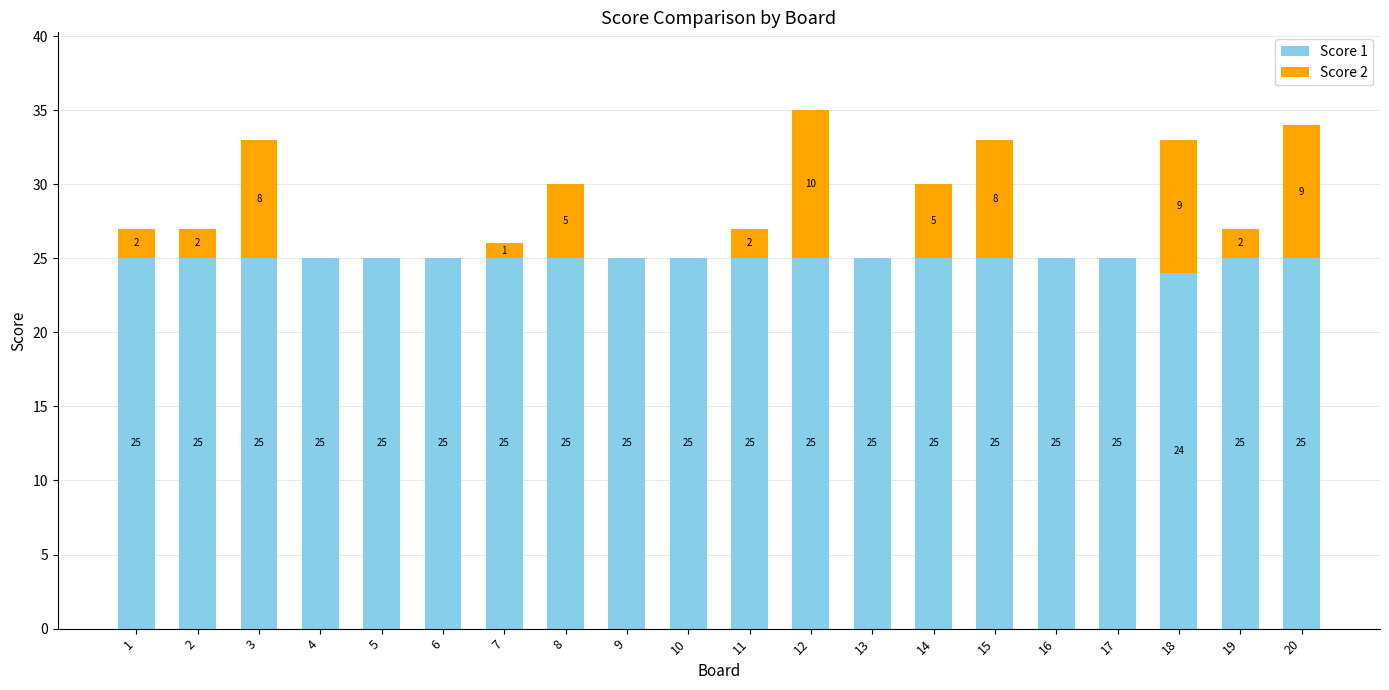

What is the sum of all Score 1 values?

499